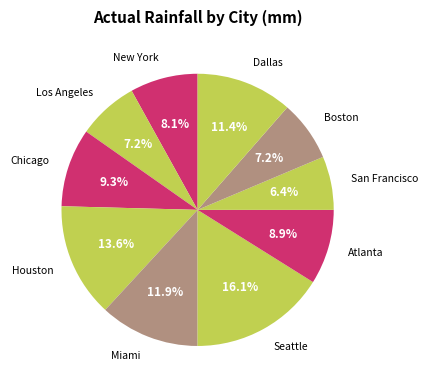

What percentage is the Seattle slice, to the nearest percent?

16%